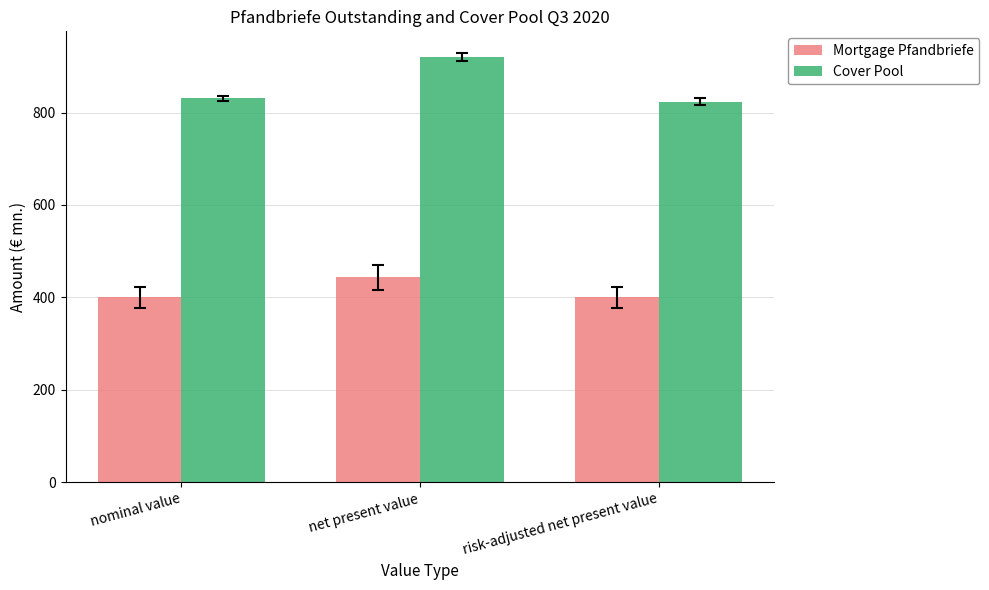

Which series has the largest total across all categories?

Cover Pool